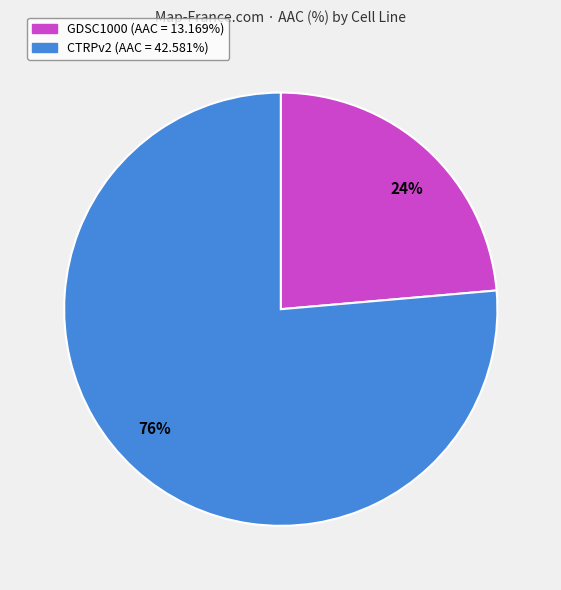

Is the sum of 76% and 24% greater than half?

Yes